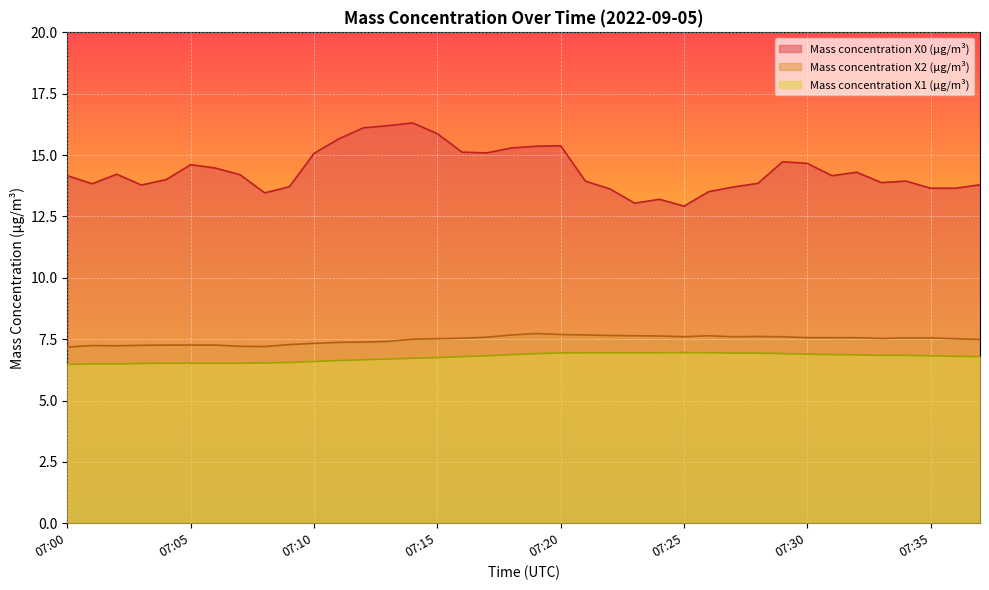

At which category does Mass concentration X1 (μg/m³) reach its first local peak?

07:22